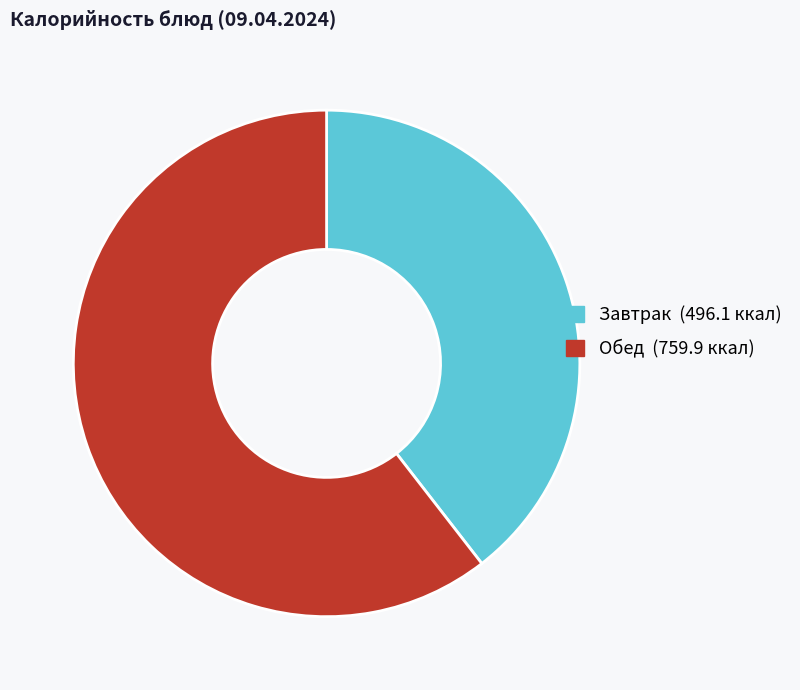

Does any single category account for the majority?

Yes